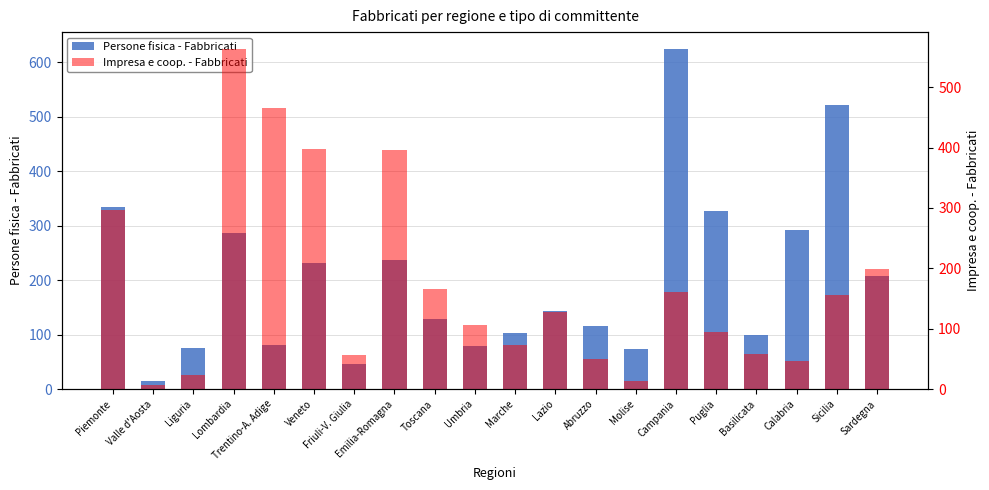

Reading left to right, extract all data points from this chart.

Persone fisica - Fabbricati: Piemonte=334	Valle d'Aosta=14	Liguria=76	Lombardia=286	Trentino-A. Adige=80	Veneto=231	Friuli-V. Giulia=46	Emilia-Romagna=236	Toscana=128	Umbria=79	Marche=103	Lazio=144	Abruzzo=116	Molise=73	Campania=624	Puglia=327	Basilicata=100	Calabria=292	Sicilia=522	Sardegna=208
Impresa e coop. - Fabbricati: Piemonte=297	Valle d'Aosta=6	Liguria=24	Lombardia=563	Trentino-A. Adige=465	Veneto=398	Friuli-V. Giulia=57	Emilia-Romagna=396	Toscana=165	Umbria=106	Marche=73	Lazio=127	Abruzzo=50	Molise=14	Campania=160	Puglia=94	Basilicata=58	Calabria=47	Sicilia=155	Sardegna=199